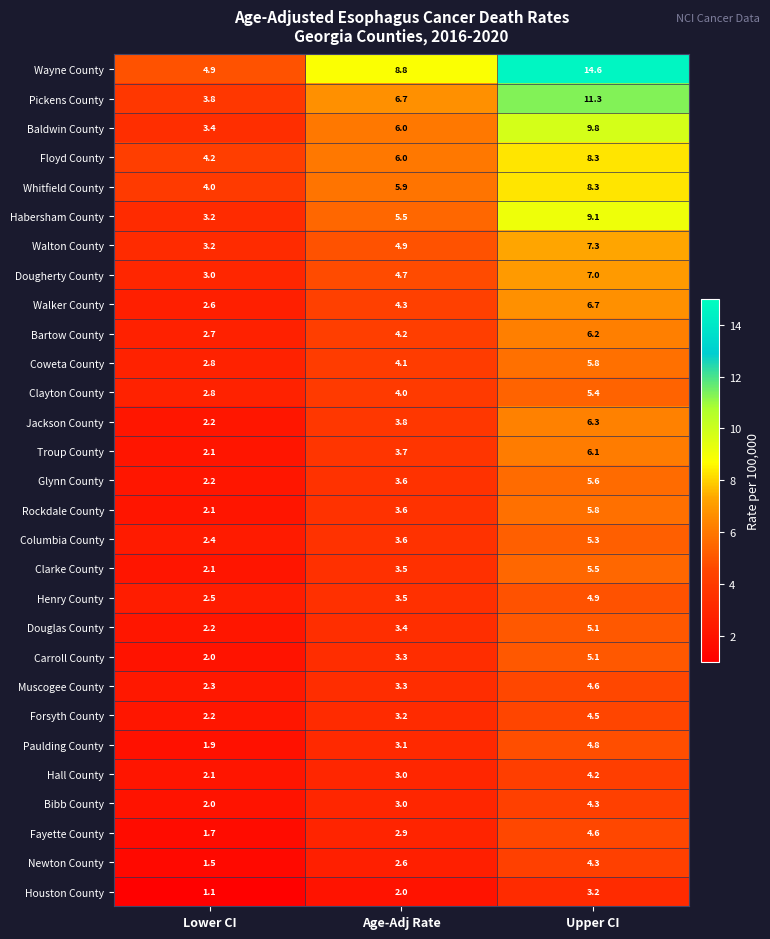

What value does the Wayne County series have at Lower CI?

4.9